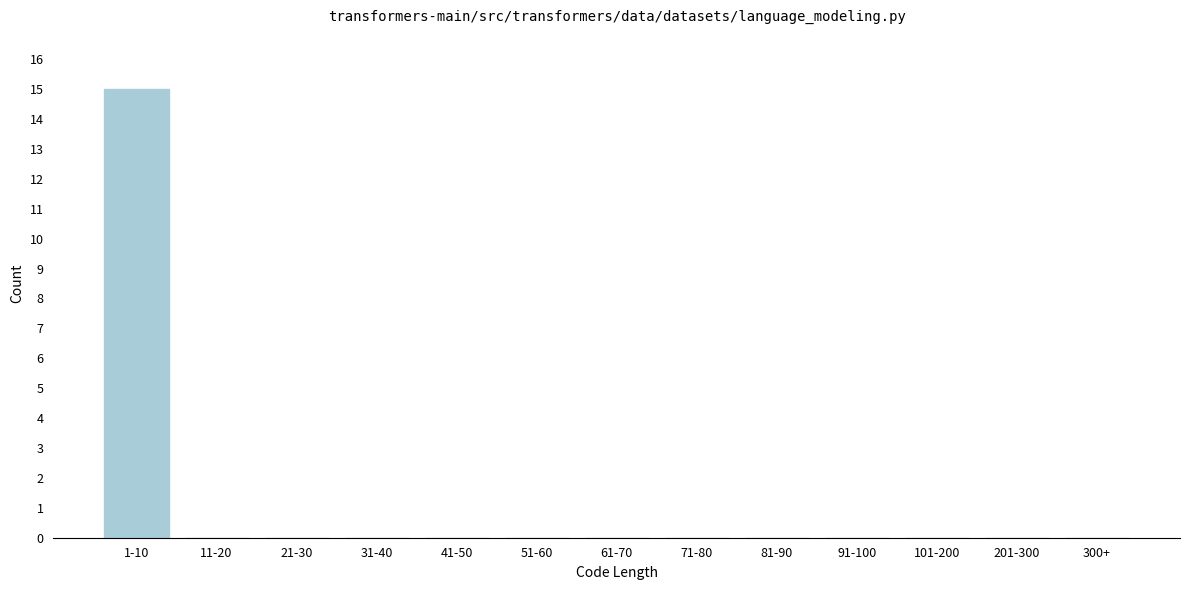

Reading left to right, what are all the values shown in this chart?

1-10=15	11-20=0	21-30=0	31-40=0	41-50=0	51-60=0	61-70=0	71-80=0	81-90=0	91-100=0	101-200=0	201-300=0	300+=0